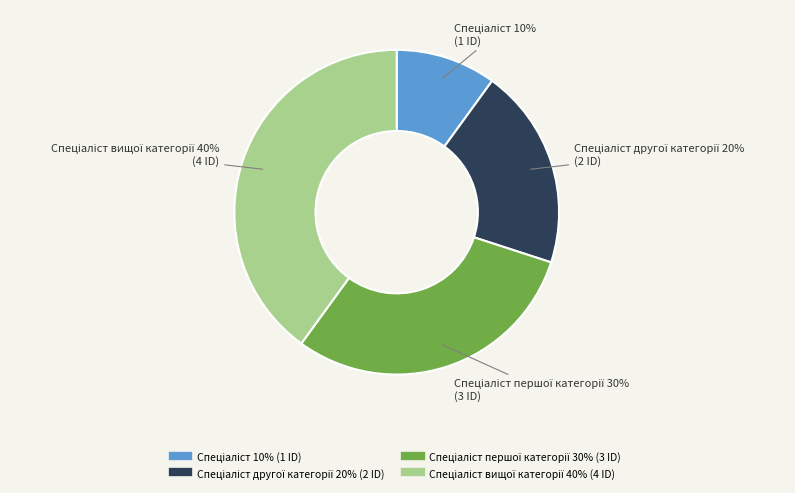

To the nearest percent, what is the difference between the largest and smallest slice percentages?

30%